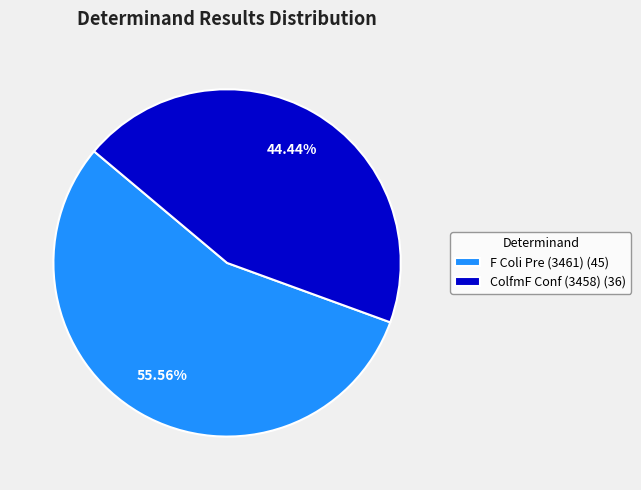

Is it true that F Coli Pre (3461) is 64% of the pie?

False